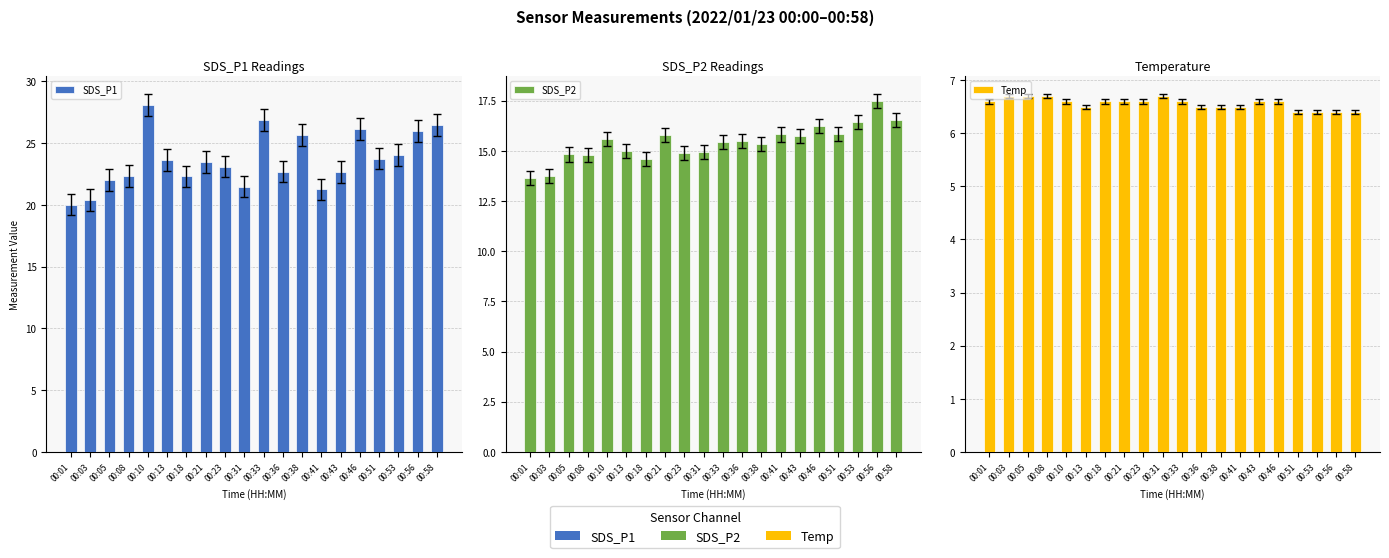

At which label does SDS_P1 reach its peak?

00:10